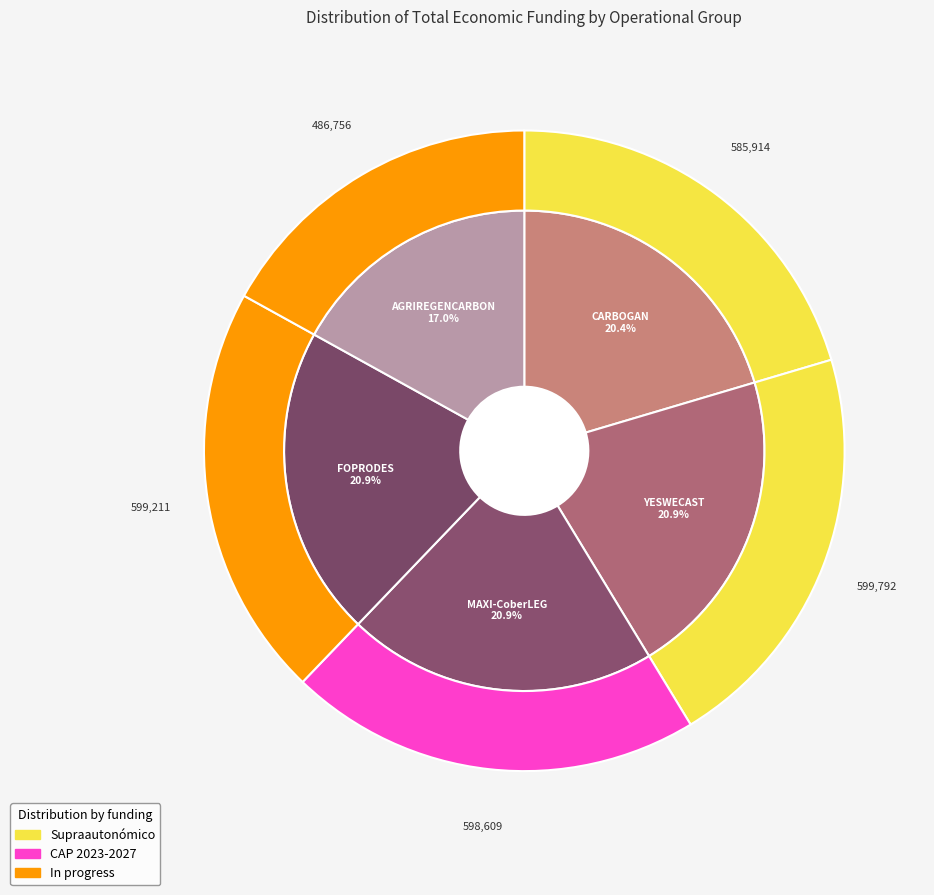

The YESWECAST slice represents 29% of the pie. True or false?

False